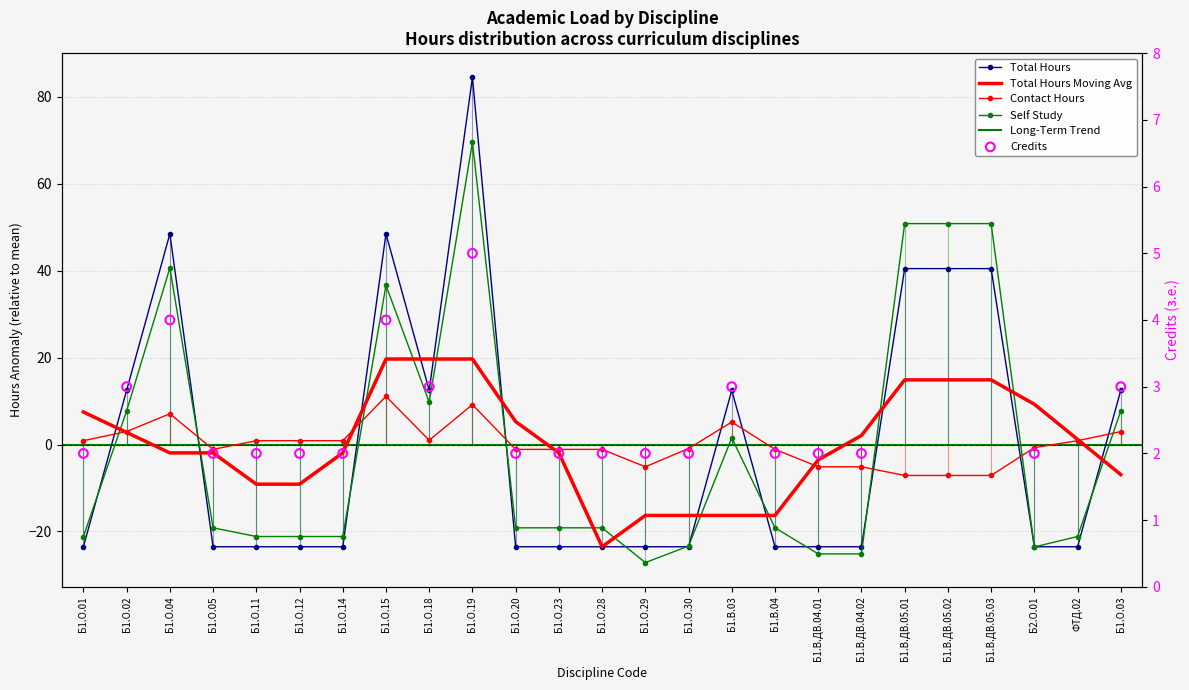

Which series contains the highest Y value?

Total Hours